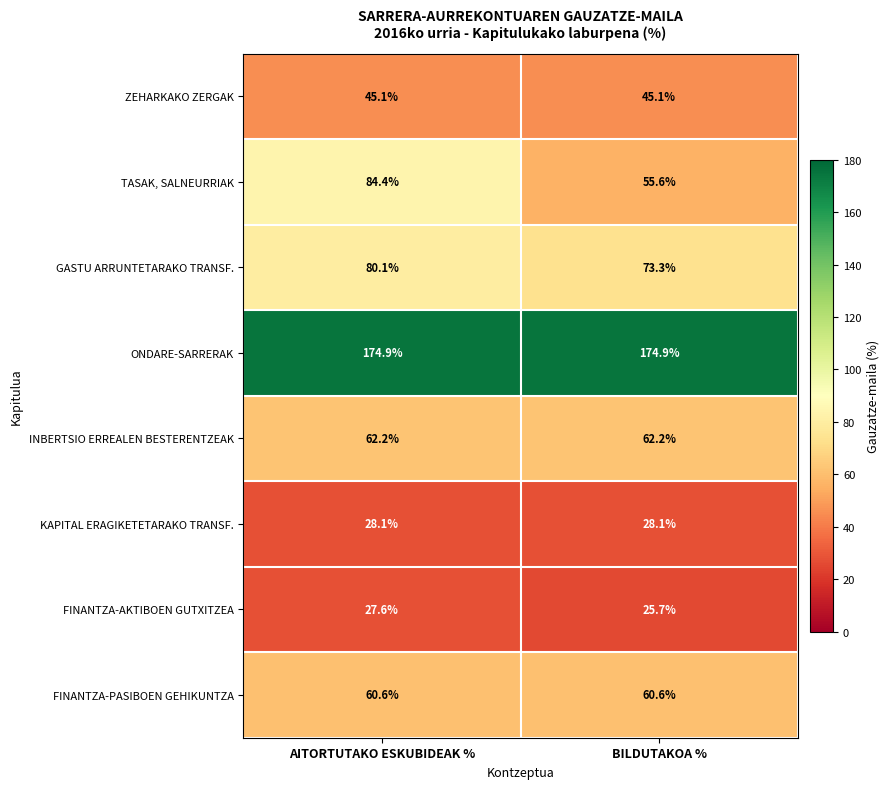

Reading left to right, list all the values displayed in this chart.

ZEHARKAKO ZERGAK: 45.1	45.1
TASAK, SALNEURRIAK: 84.4	55.6
GASTU ARRUNTETARAKO TRANSF.: 80.1	73.3
ONDARE-SARRERAK: 174.9	174.9
INBERTSIO ERREALEN BESTERENTZEAK: 62.2	62.2
KAPITAL ERAGIKETETARAKO TRANSF.: 28.1	28.1
FINANTZA-AKTIBOEN GUTXITZEA: 27.6	25.7
FINANTZA-PASIBOEN GEHIKUNTZA: 60.6	60.6